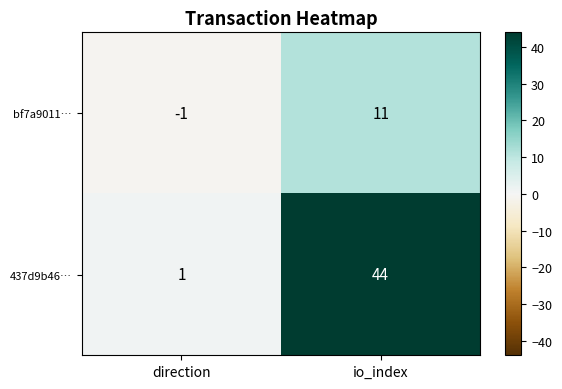

Which series has the largest range (max minus min)?

437d9b46…